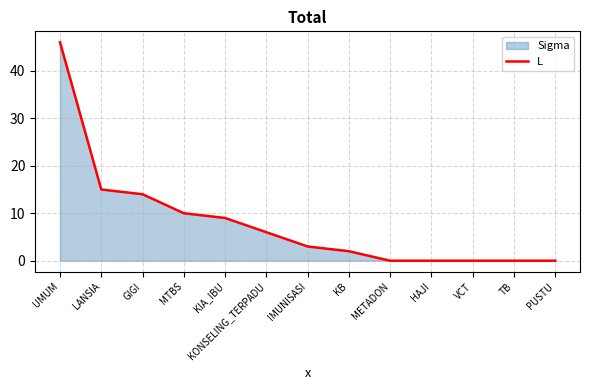

List the labels in order of value, smallest first.

METADON, HAJI, VCT, TB, PUSTU, KB, IMUNISASI, KONSELING_TERPADU, KIA_IBU, MTBS, GIGI, LANSIA, UMUM